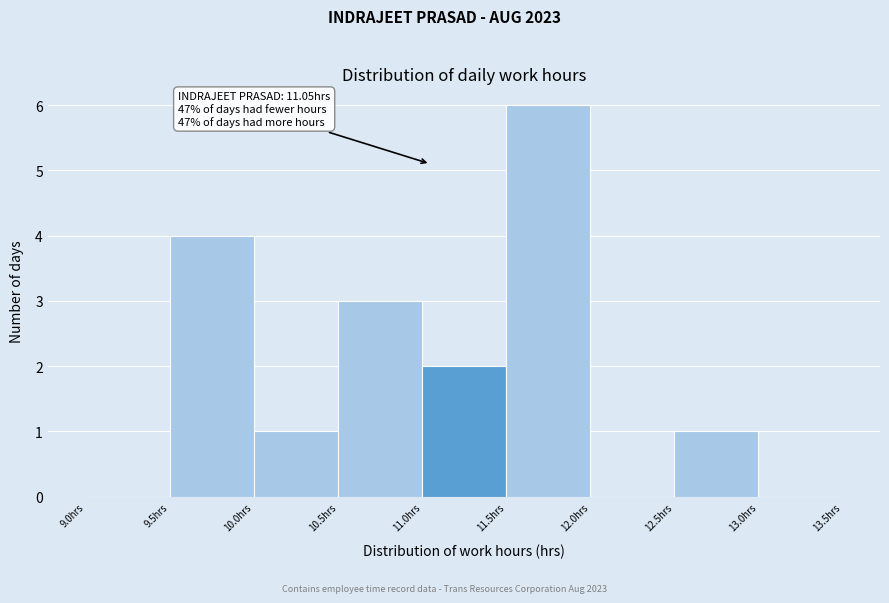

Which range on the x-axis has the tallest bar?

11.5 to 12.0